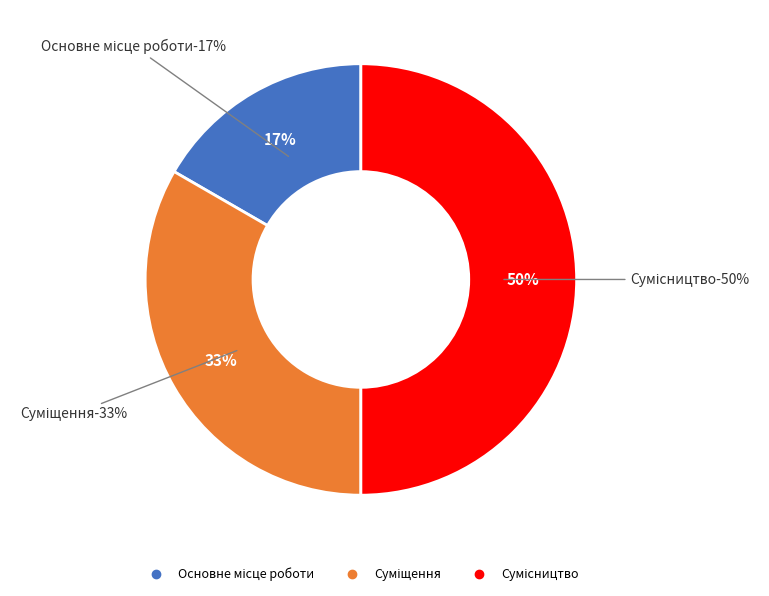

To the nearest percent, what is the difference between the Суміщення and Сумісництво slice percentages?

17%